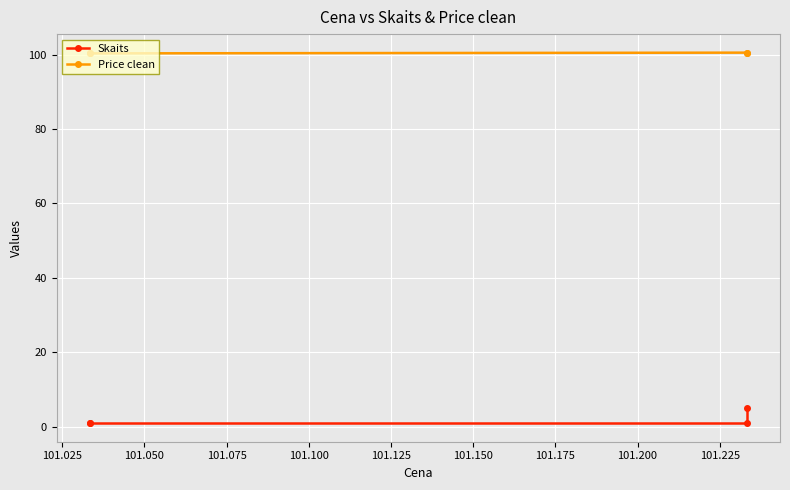

What is the value of the Skaits point at the 4th from the left?

1.0